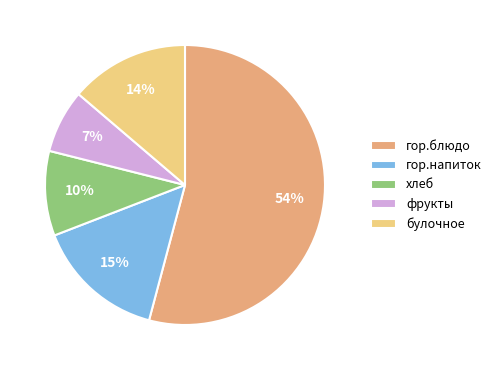

To the nearest percent, what is the difference between the булочное and гор.напиток slice percentages?

1%